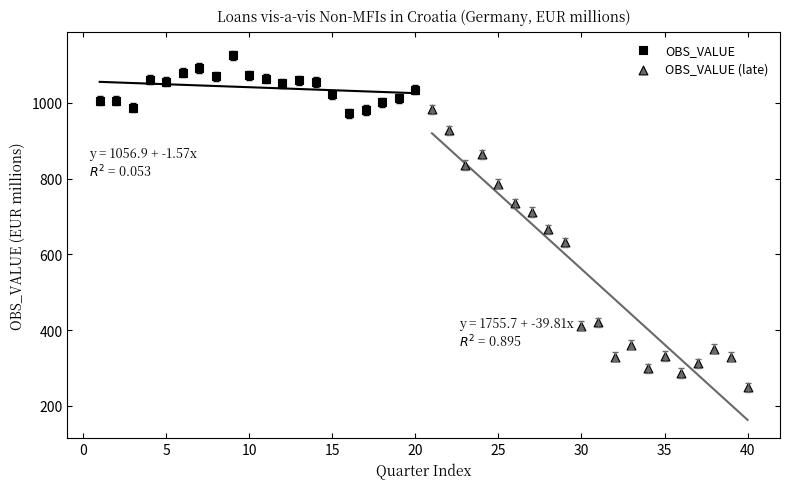

What are all the series names shown in the legend?

OBS_VALUE, OBS_VALUE (late)